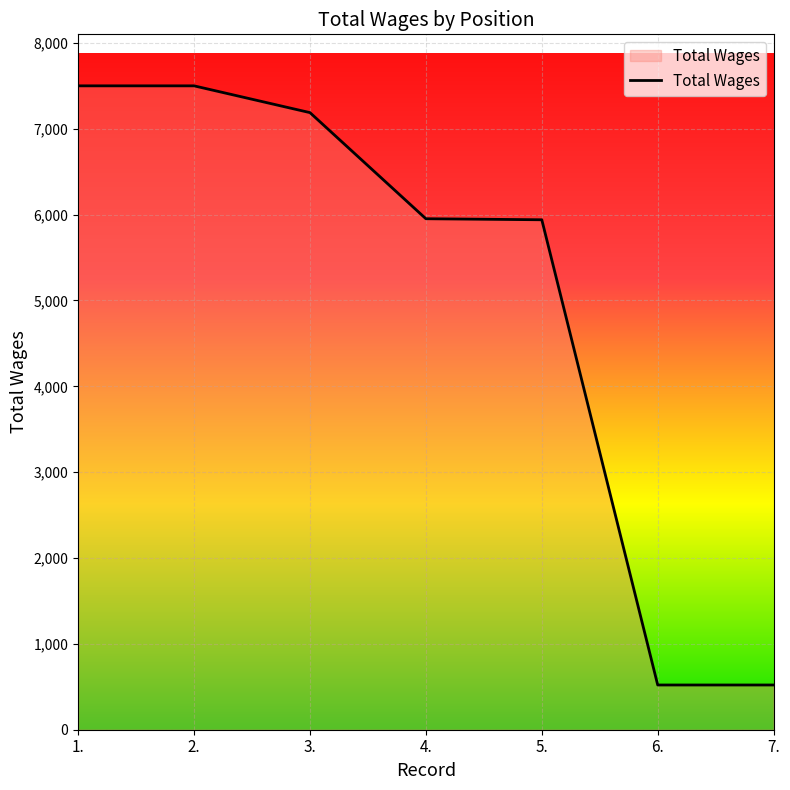

What is the ratio of the value at 6. to the value at 7.?

1.0